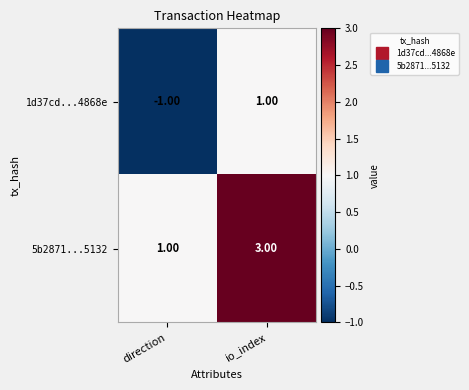

Rank the categories by 5b2871...5132 value from lowest to highest.

direction, io_index